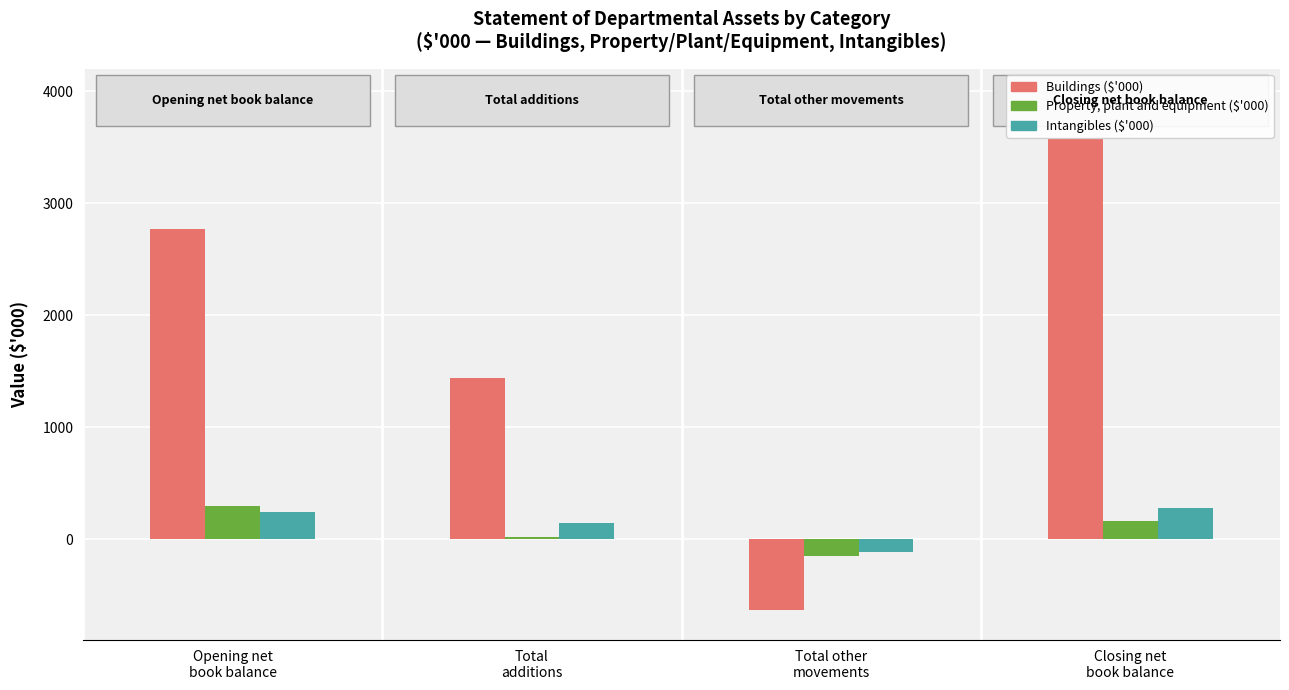

At which category is the sum across all series the highest?

Closing net
book balance